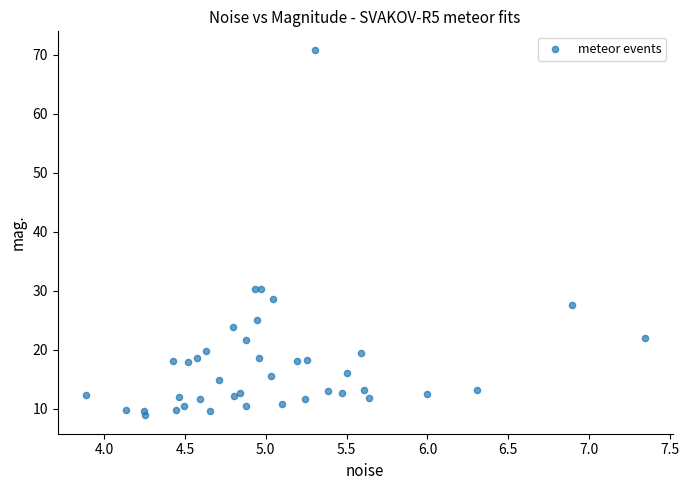

What is the range of X values (max minus min)?

3.5